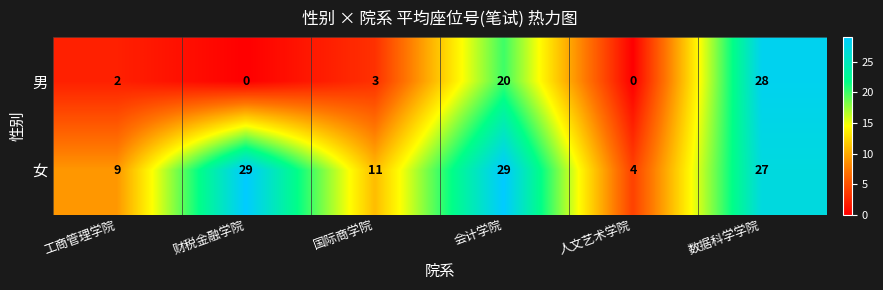

Reading left to right, list all the values displayed in this chart.

男: 2	0	3	20	0	28
女: 9	29	11	29	4	27